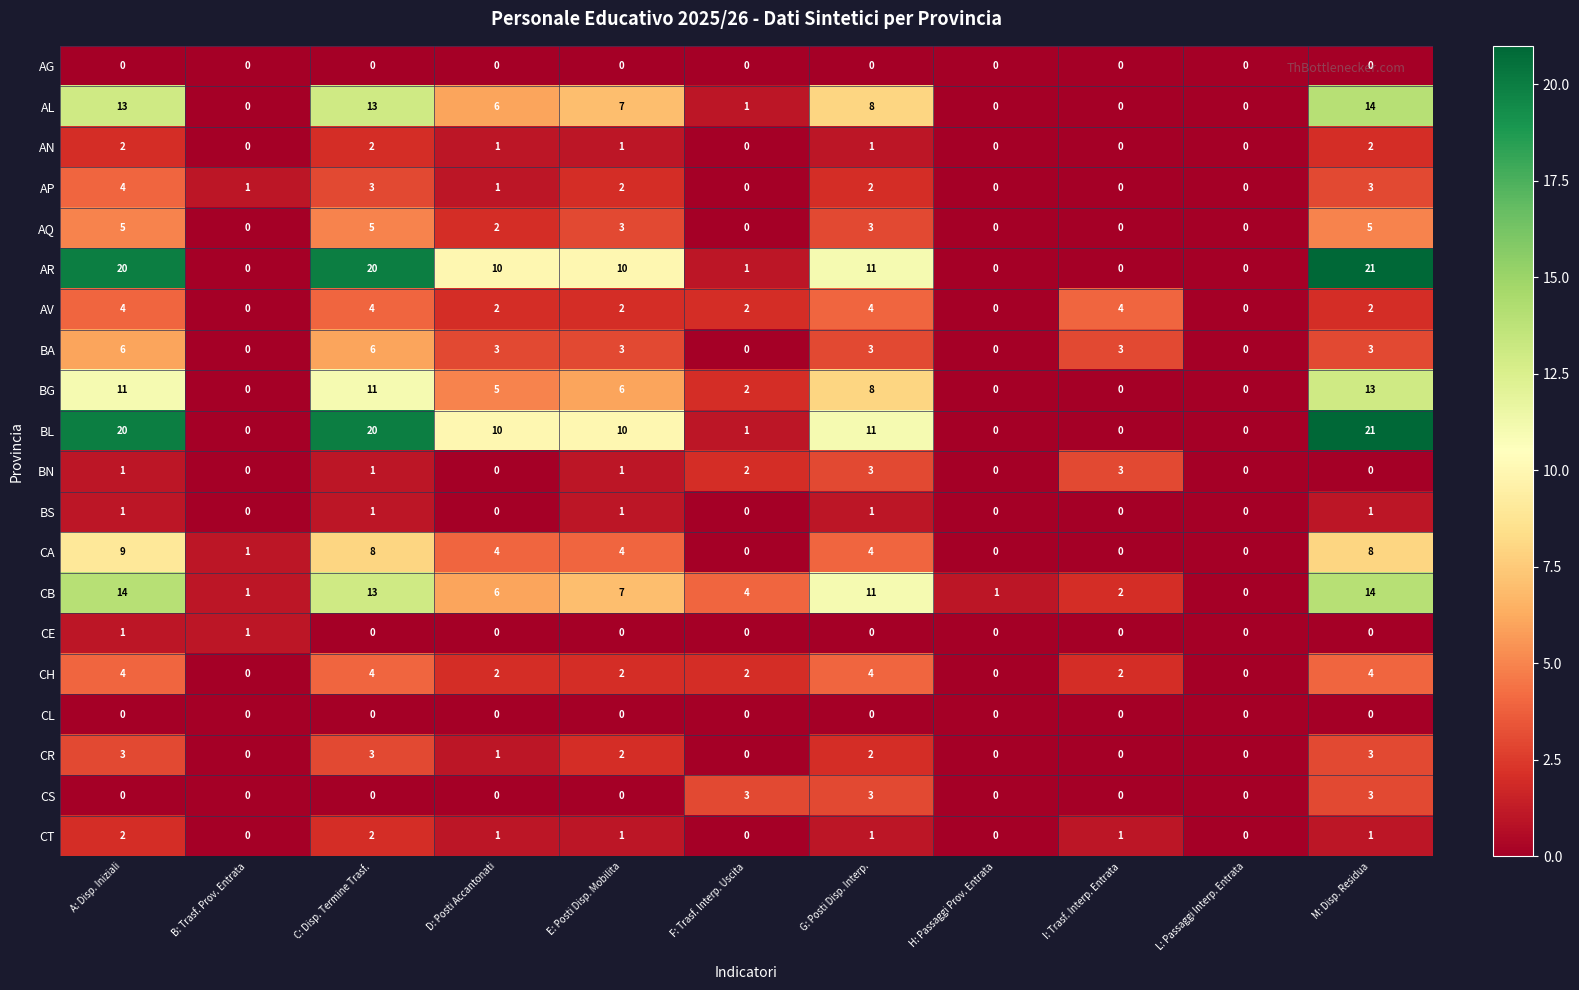

What is the sum of the AL values at E: Posti Disp. Mobilita and G: Posti Disp. Interp.?

15